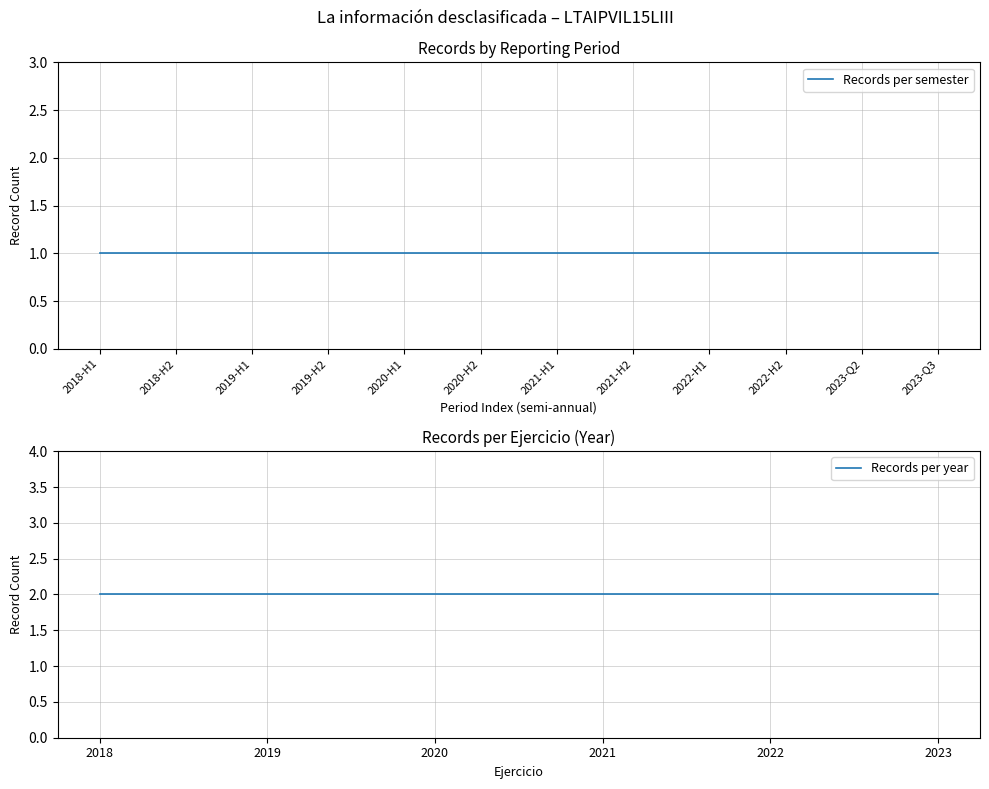

True or false: the data shows 3 at 2022.

False